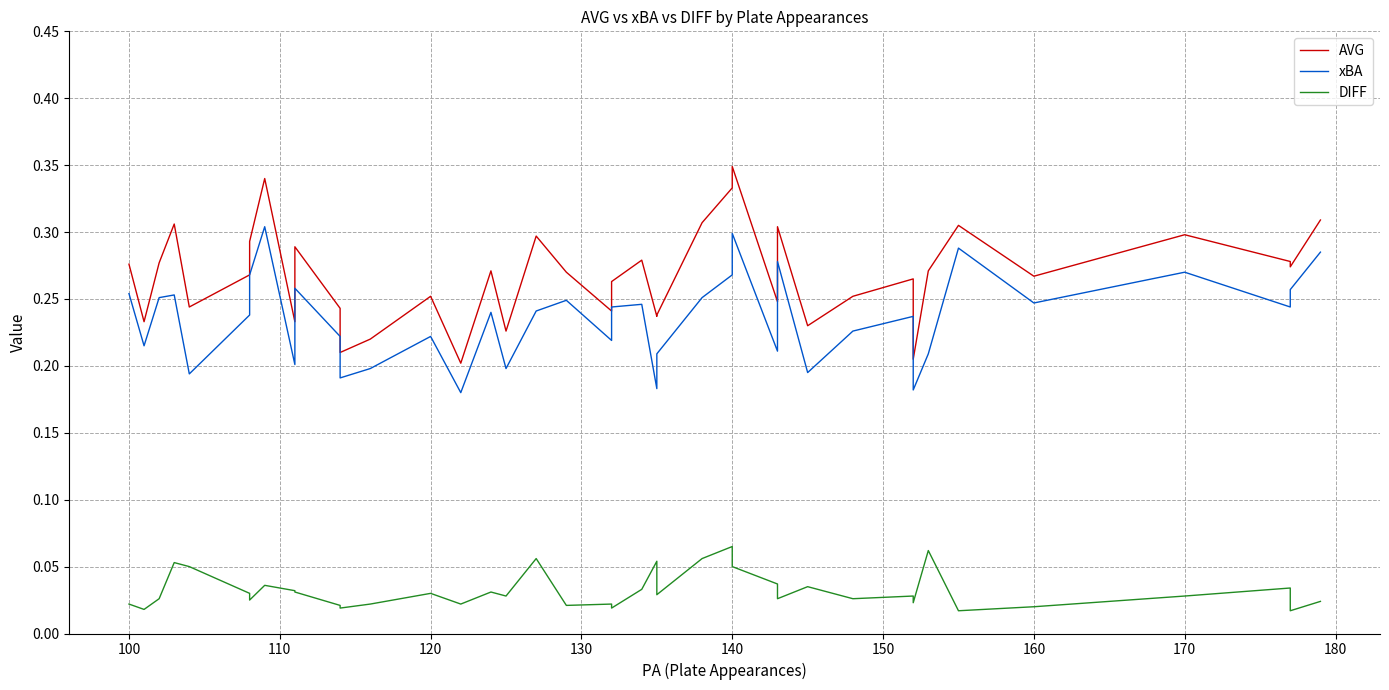

At how many categories does at least one series exceed 0?

40